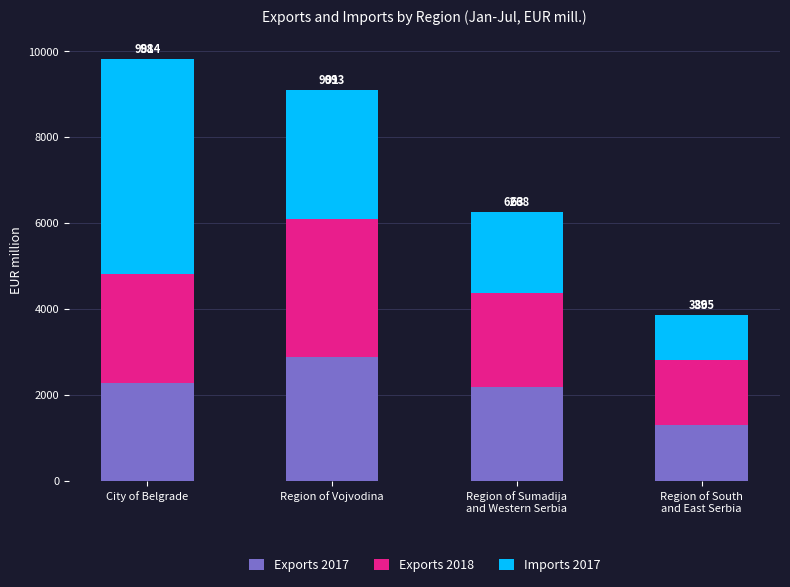

Are the bars horizontal?

No